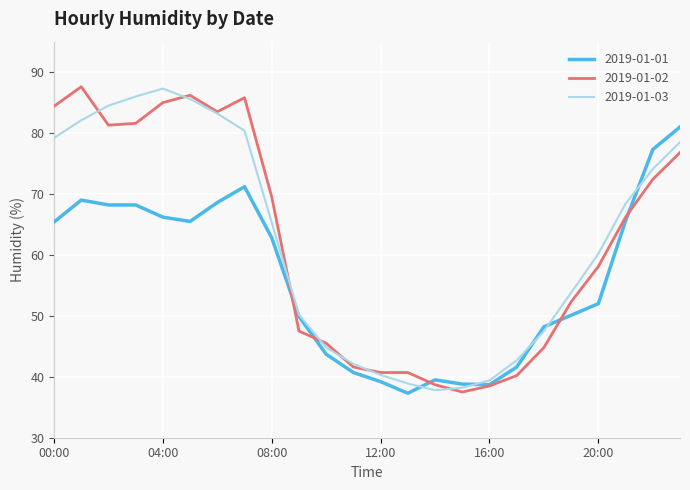

What is the maximum value shown in the chart?

87.6